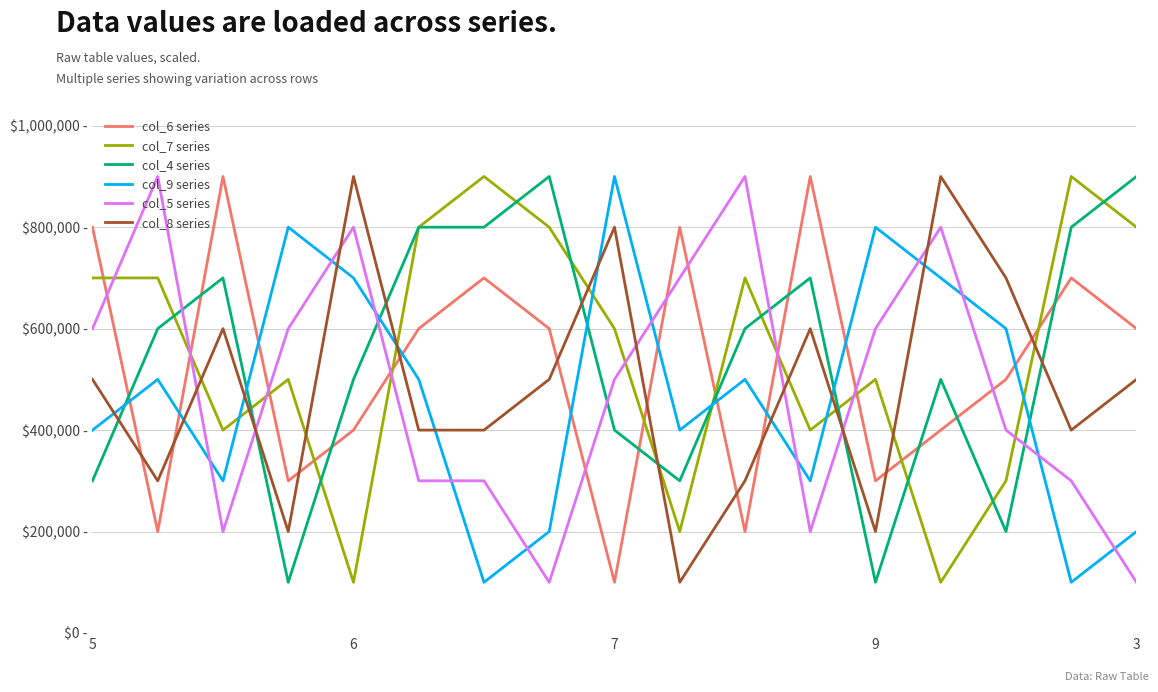

Does the chart display data point markers on the line(s)?

No